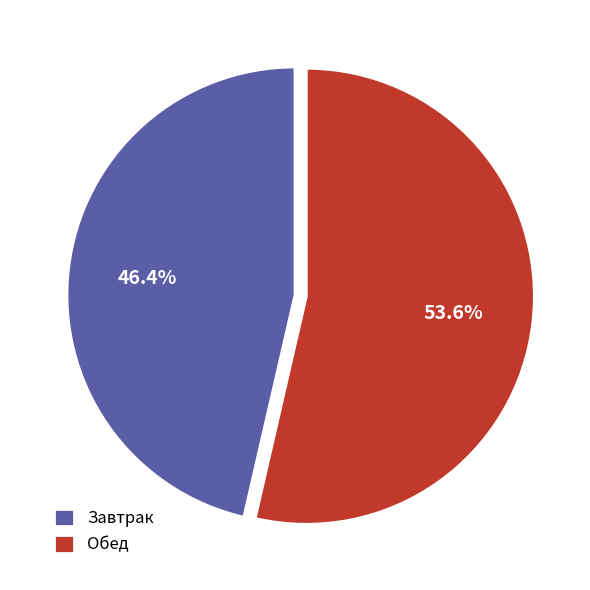

Rank the categories by value from highest to lowest.

Обед, Завтрак